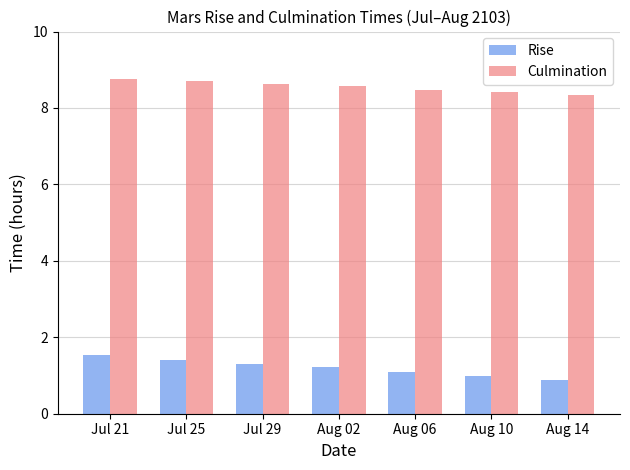

Which series has the largest range (max minus min)?

Rise